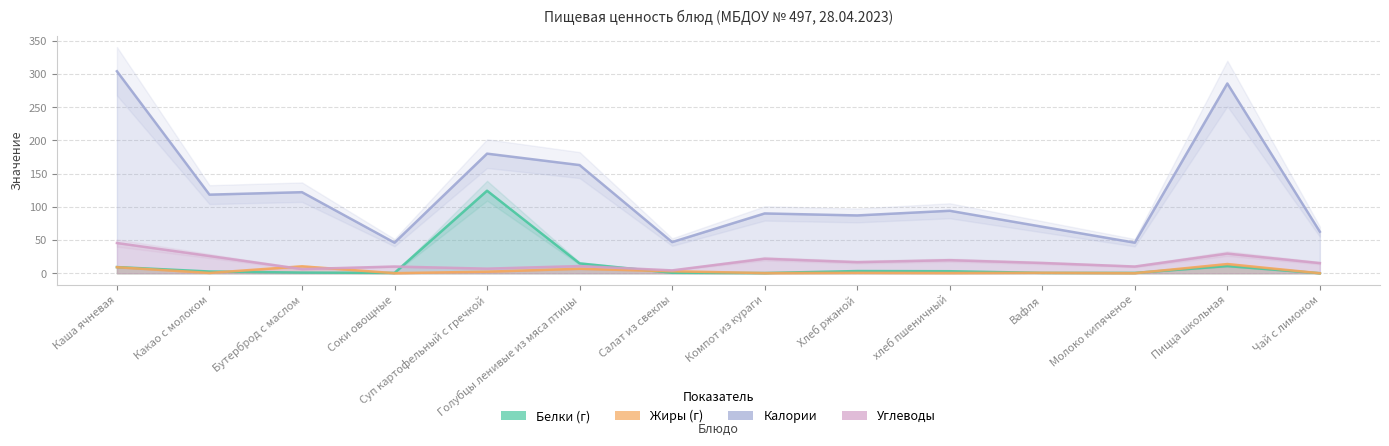

What is the spread (max minus min) of values at Салат из свеклы?

46.2